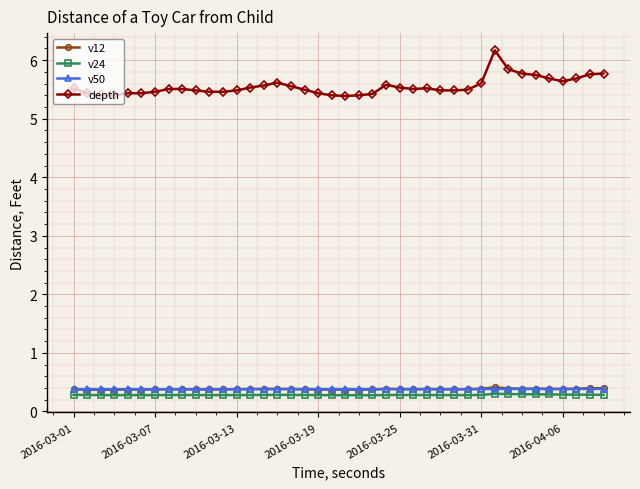

What is the value of the v50 point at the 34th from the left?

0.4